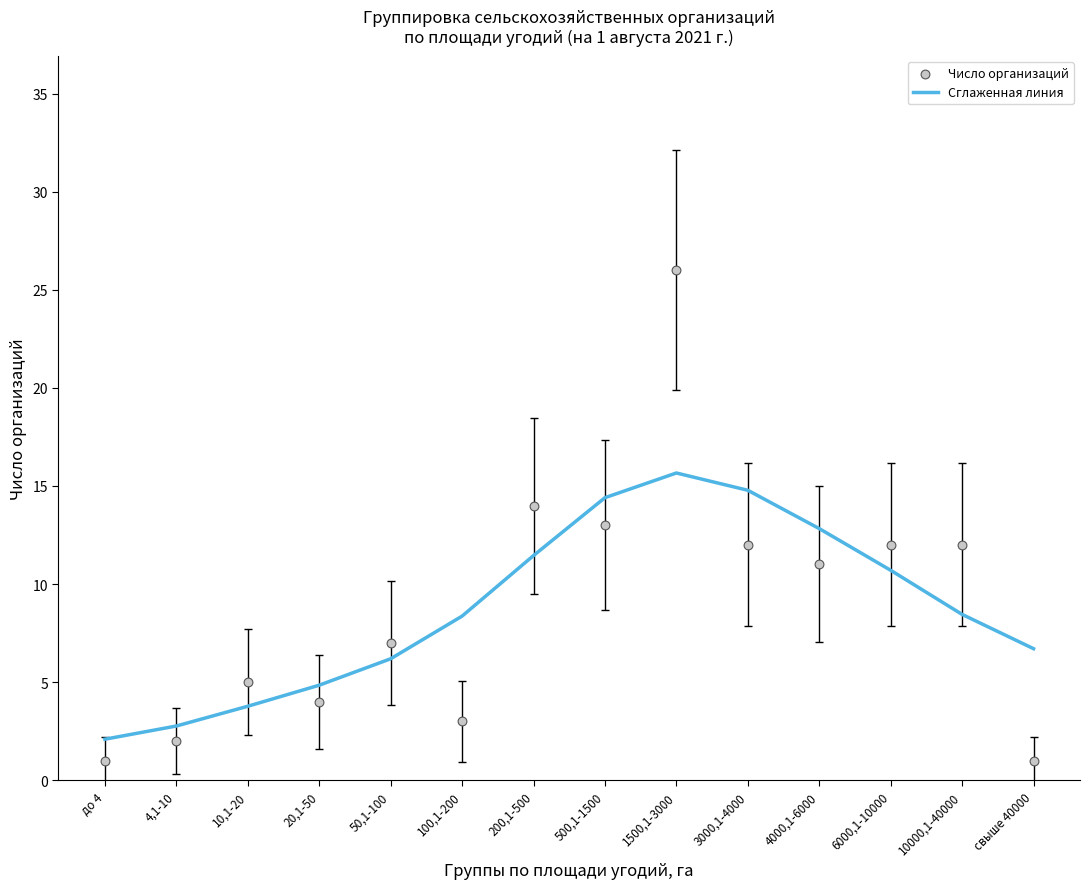

Which series has the widest spread of Y values?

Число организаций